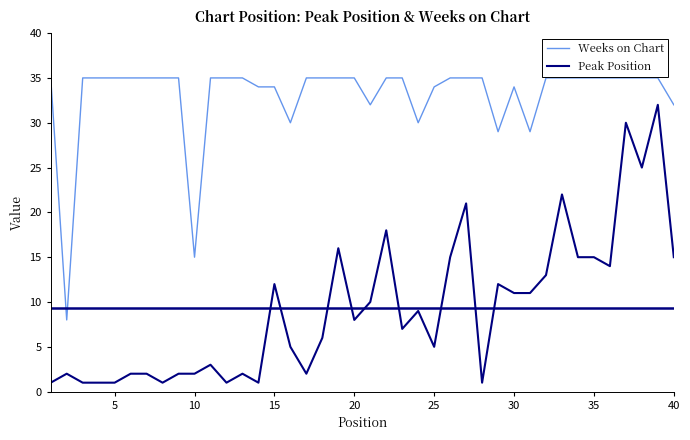

True or false: Peak Position has more than 0 interior local peaks.

True